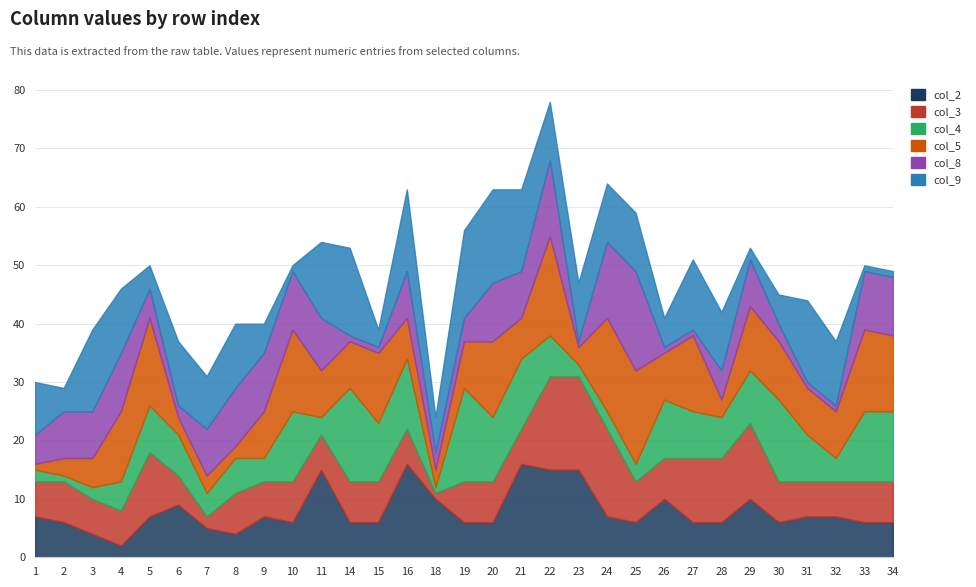

What are all the series names shown in the legend?

col_2, col_3, col_4, col_5, col_8, col_9